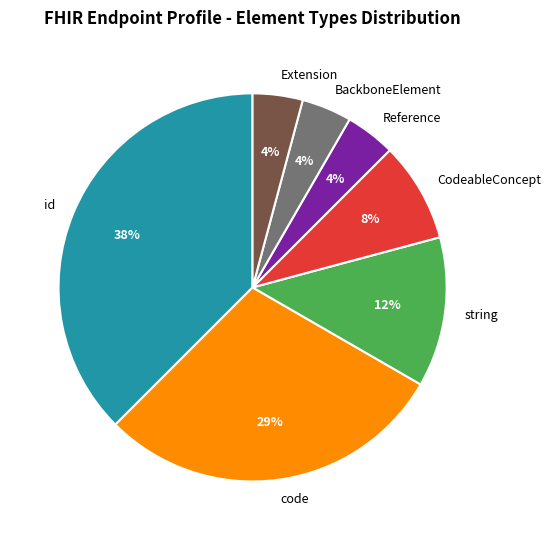

The id slice represents 29% of the pie. True or false?

False